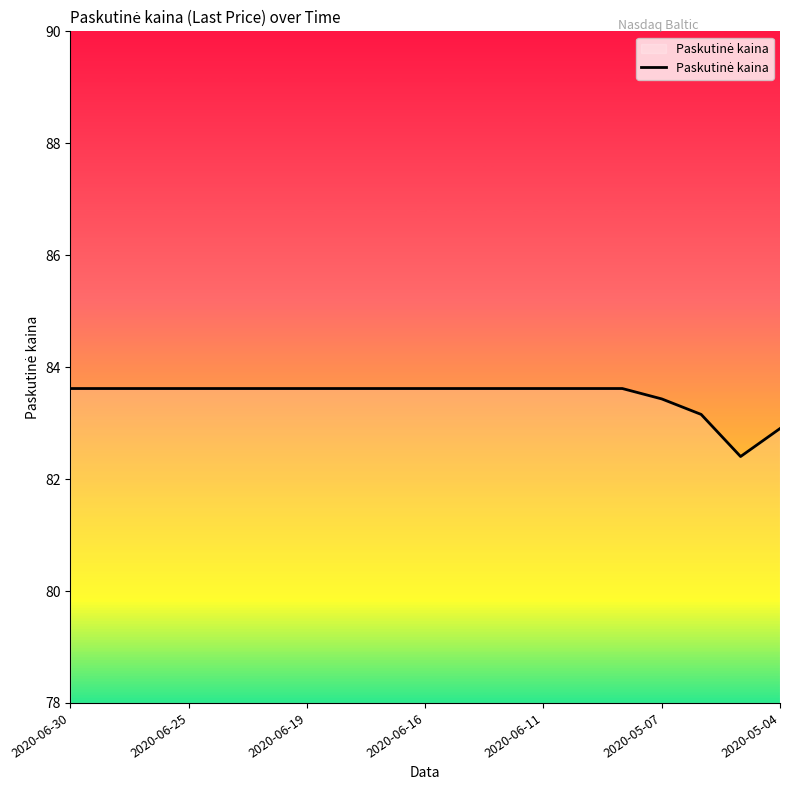

Reading right to left, list all the values displayed in this chart.

82.9	82.4	83.2	83.4	83.6	83.6	83.6	83.6	83.6	83.6	83.6	83.6	83.6	83.6	83.6	83.6	83.6	83.6	83.6